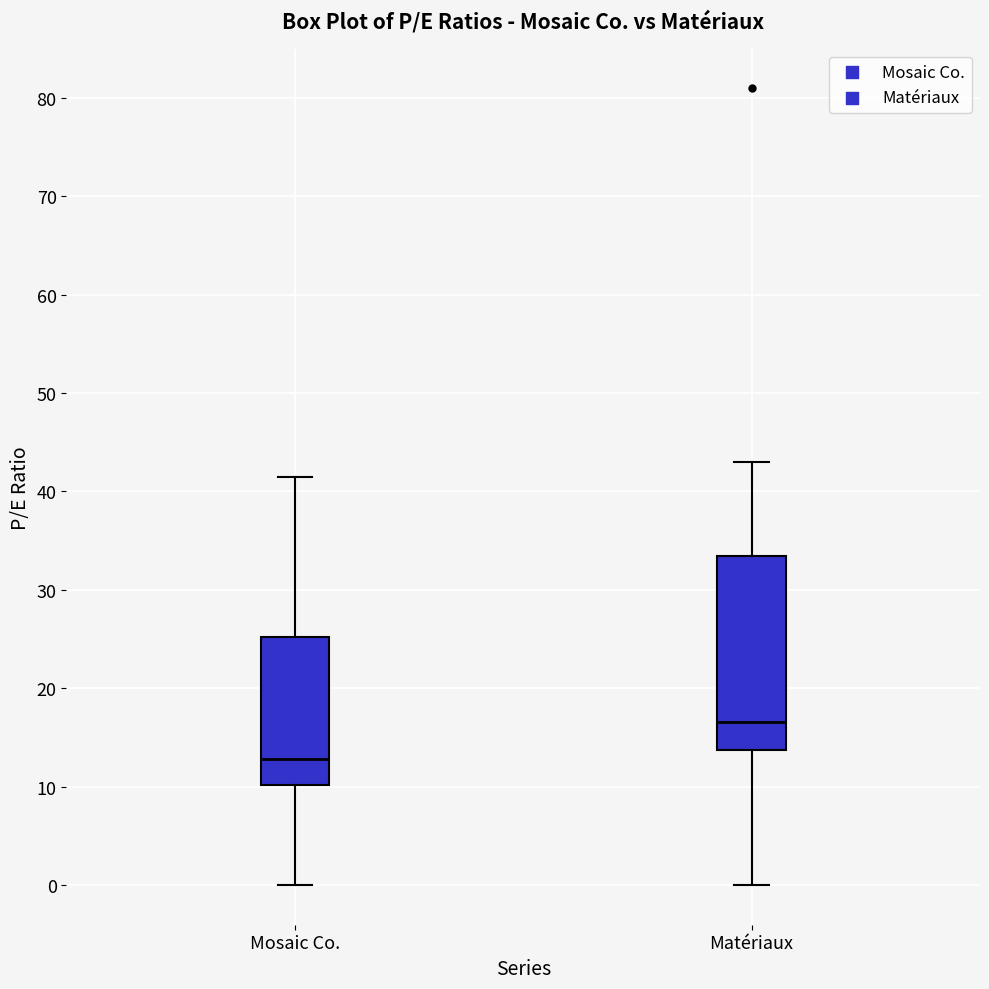

Which box has the lowest median line?

Mosaic Co.